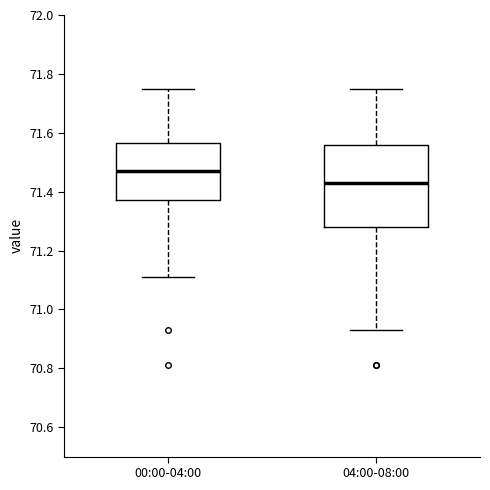

Where is the upper edge of the box for 04:00-08:00 on the y-axis? The values are not printed on the chart, so give them approximately, as read against the axis.

71.56